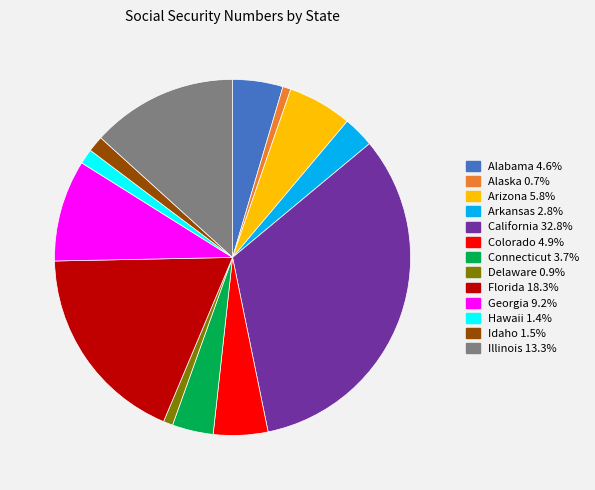

Is there a majority slice in this chart?

No